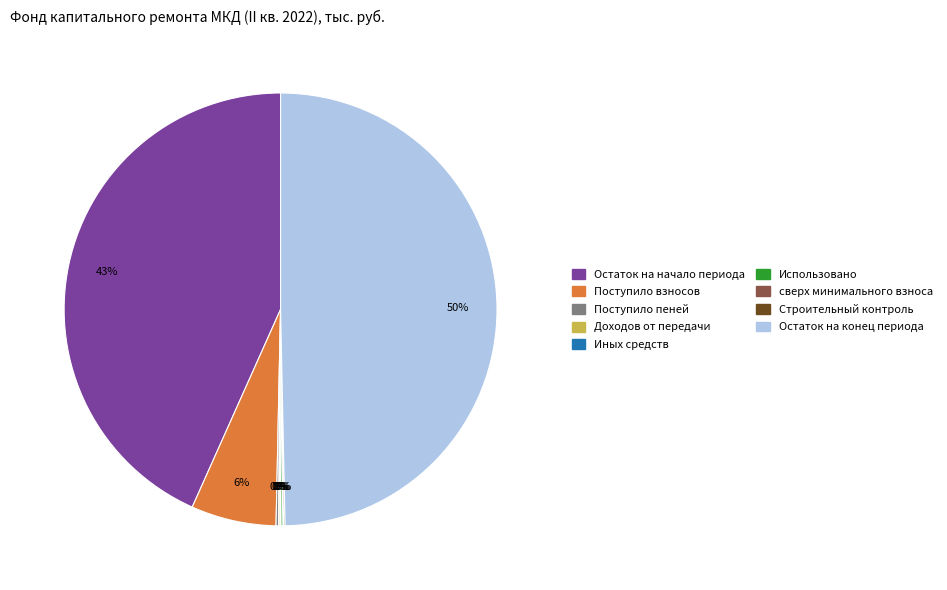

To the nearest percent, what is the average slice percentage?

11%